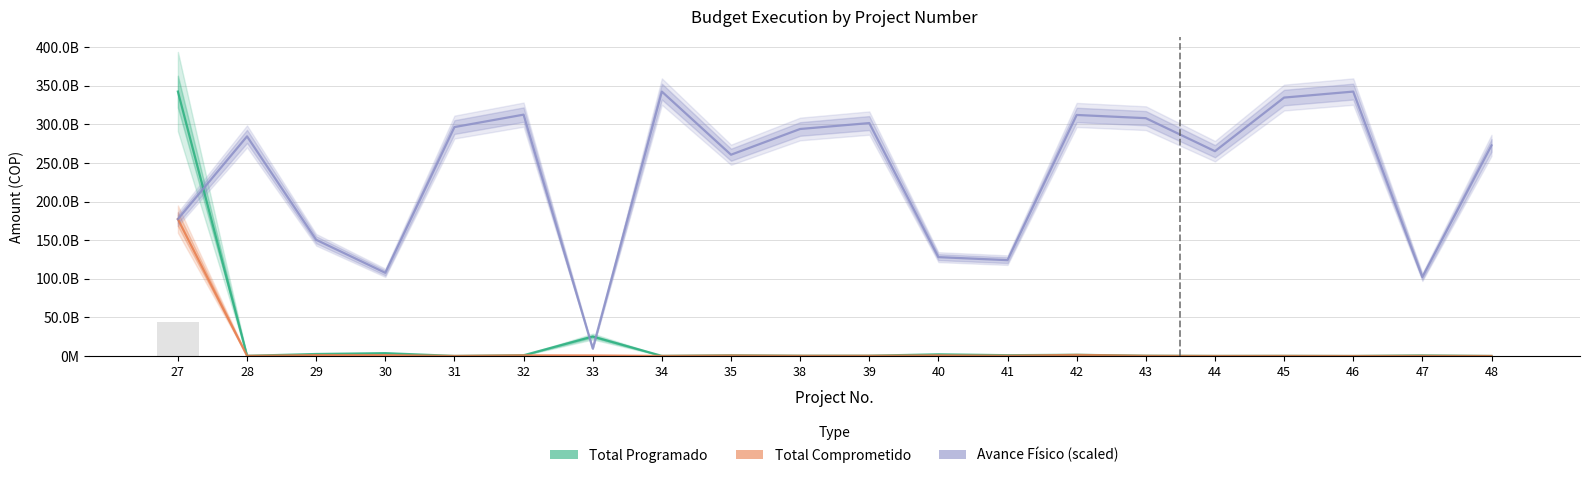

What is the greatest value displayed?

342459204740.2